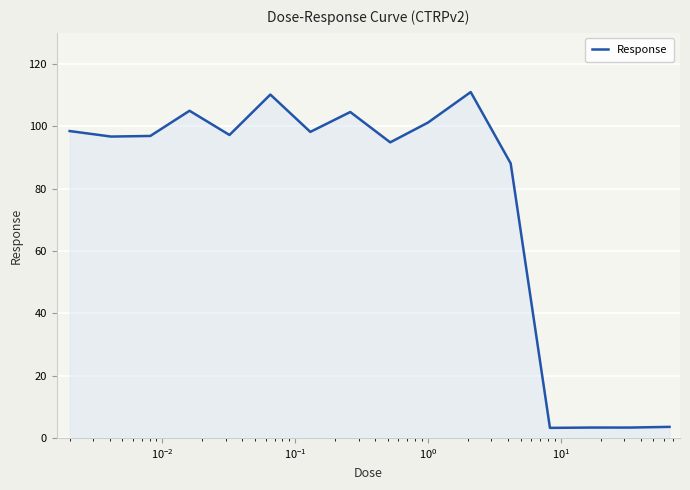

What is the difference between the maximum and minimum values?

107.8